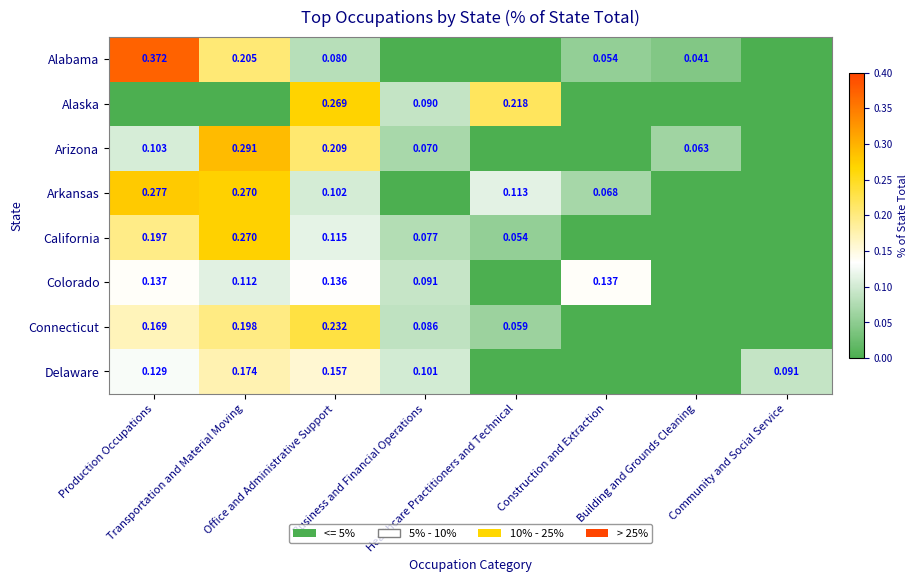

What is the difference between the second highest and second lowest values in the California series?

0.2